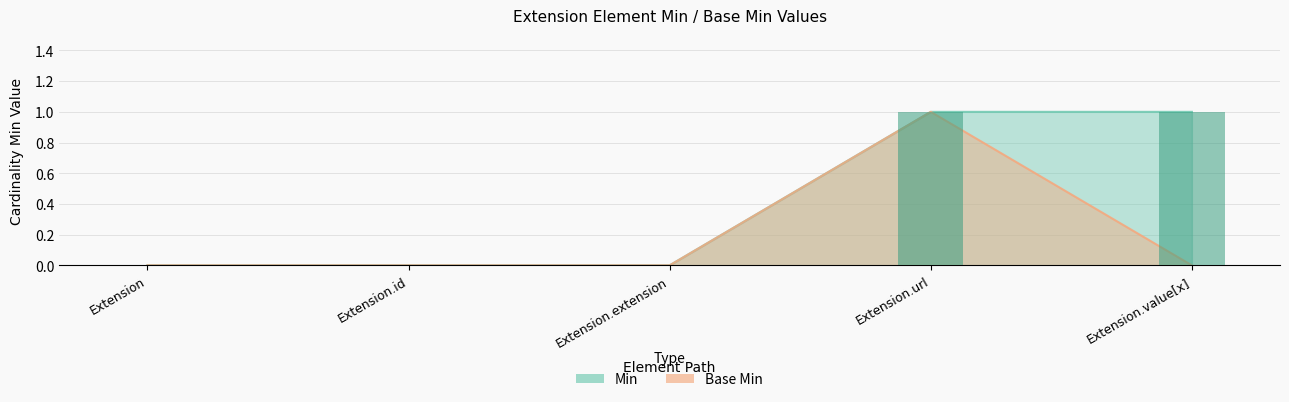

Where is Base Min nearest to the value 0?

Extension